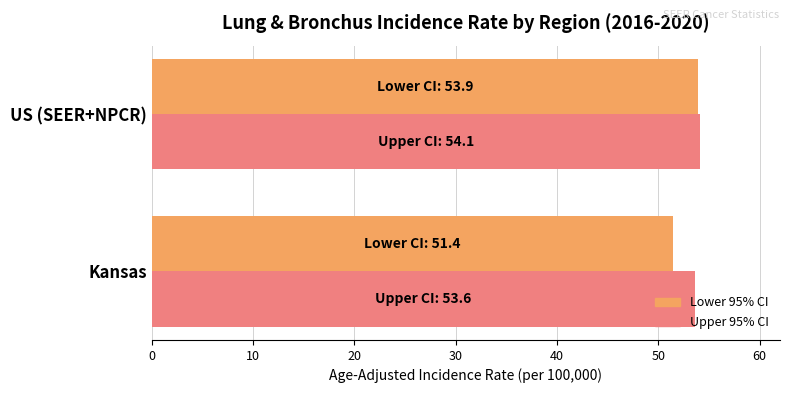

Which series has the largest total across all categories?

Upper 95% CI